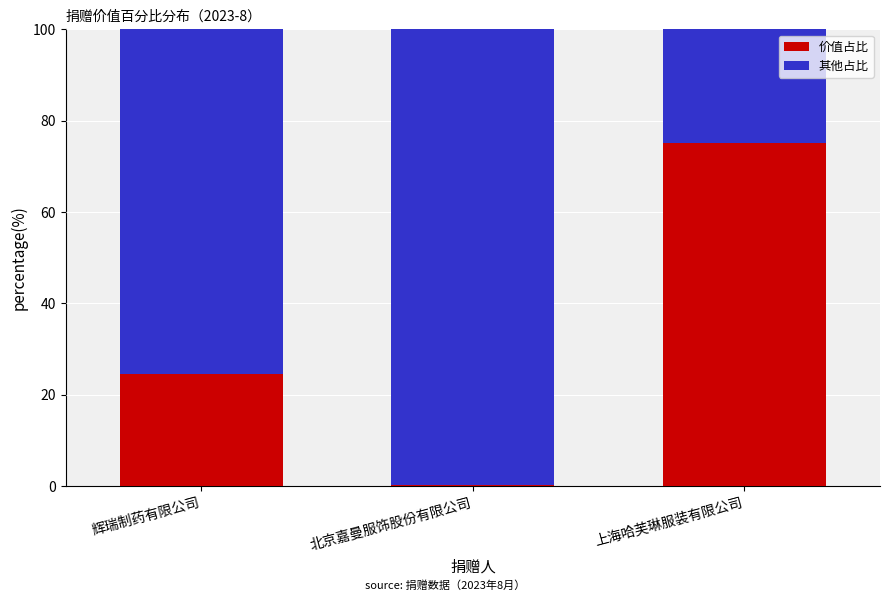

Which category has the highest value in the 价值占比 series?

上海哈芙琳服装有限公司